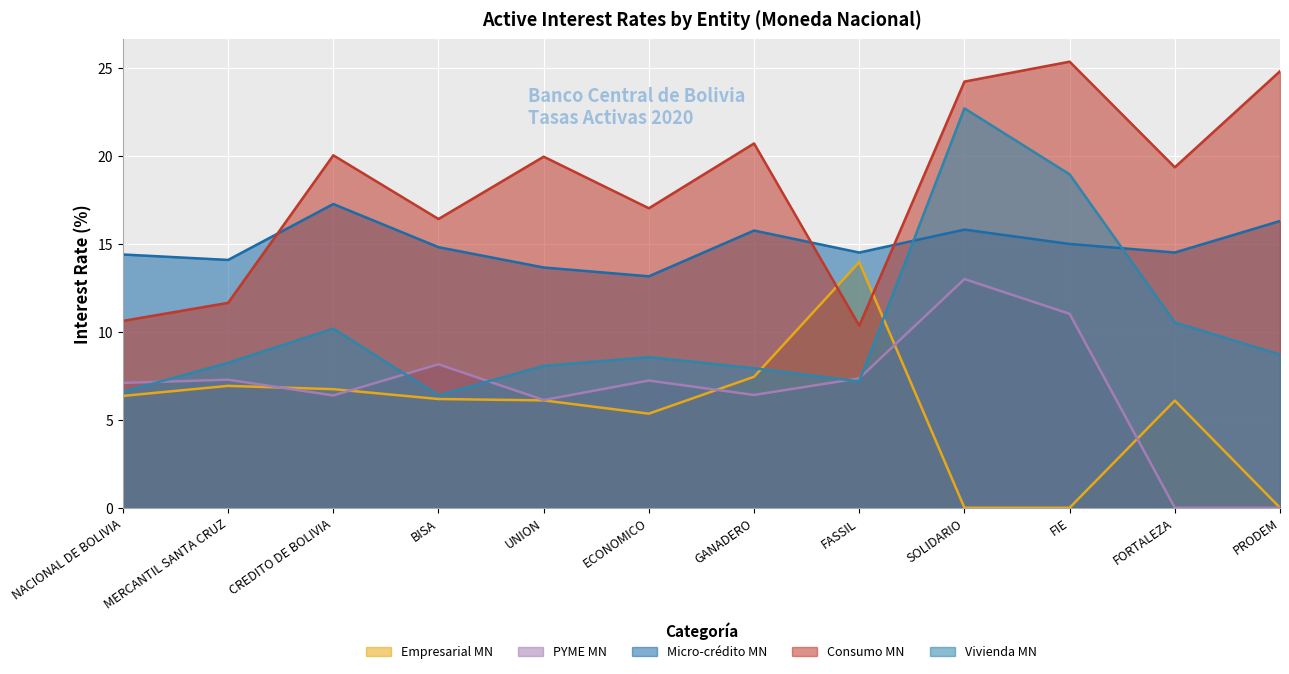

Count the number of data series in this chart.

5